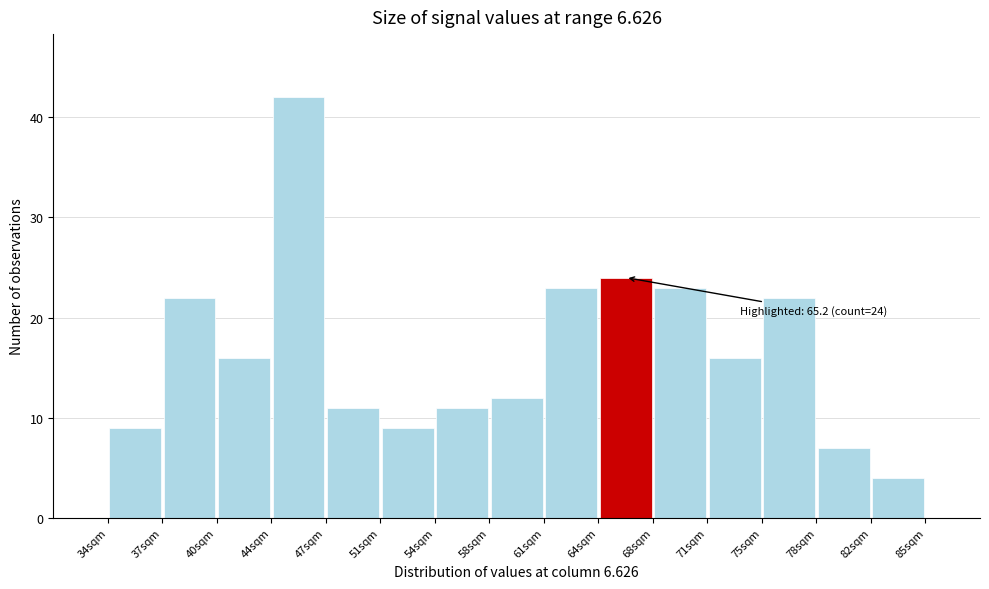

Which range on the x-axis has the tallest bar?

44.0 to 47.5